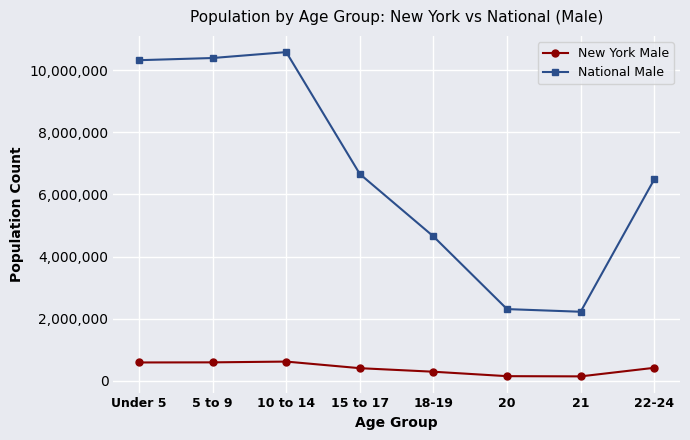

At 5 to 9, list the series in order from largest to smallest.

National Male, New York Male